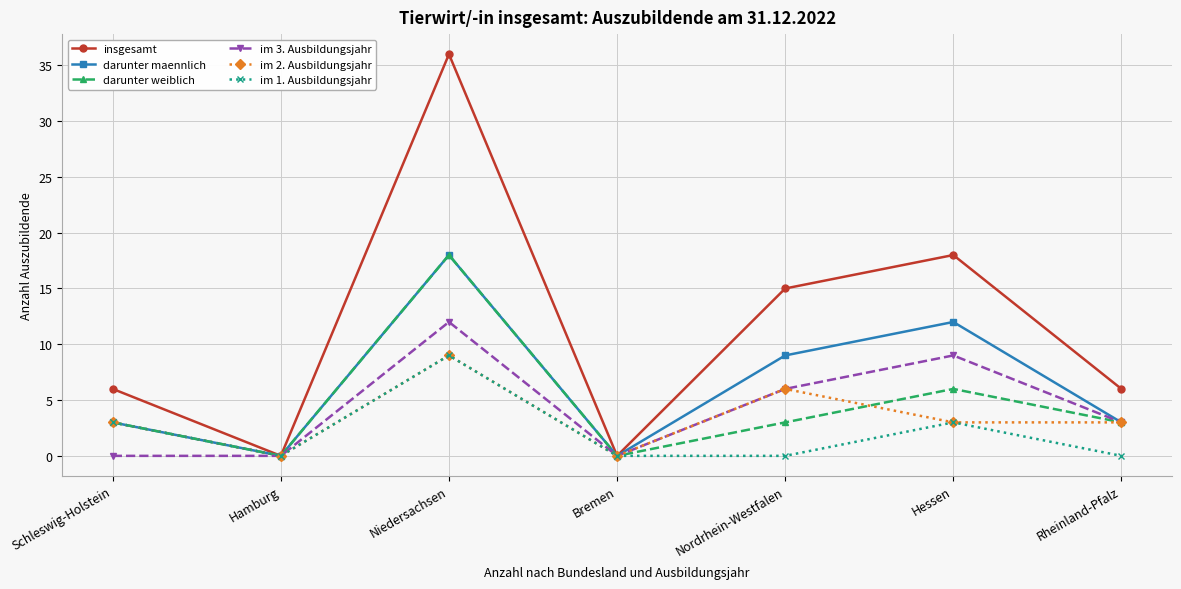

What position from the left is Hamburg?

2